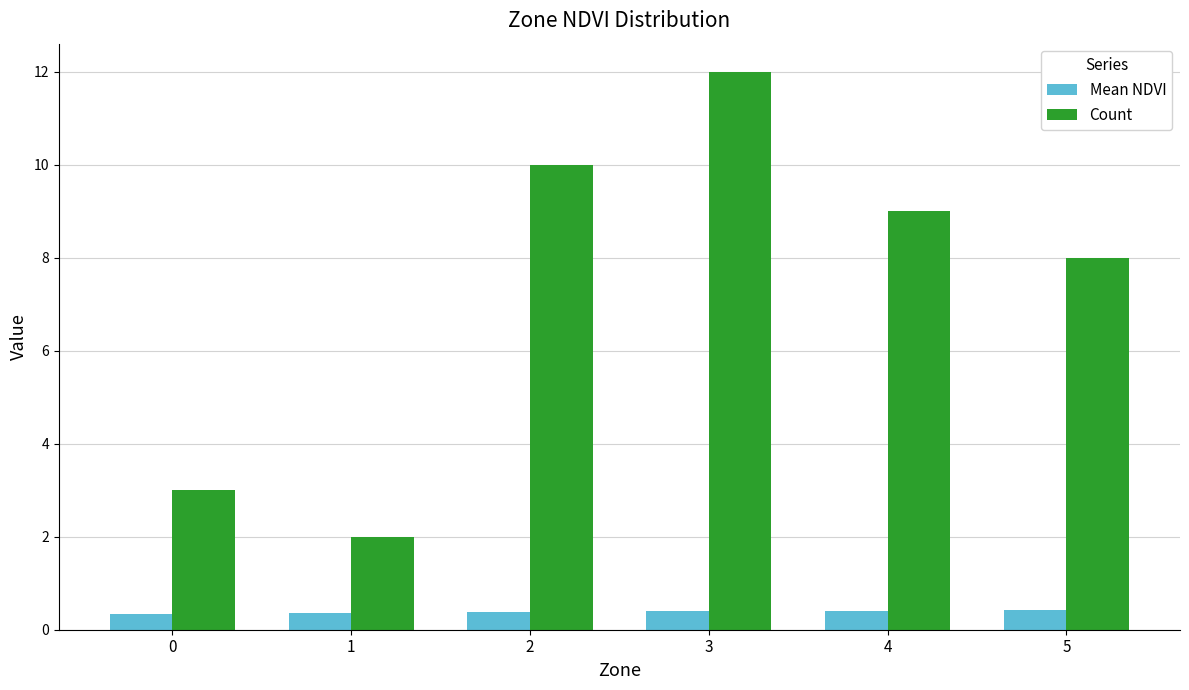

What value does the Mean NDVI series have at 2?

0.4